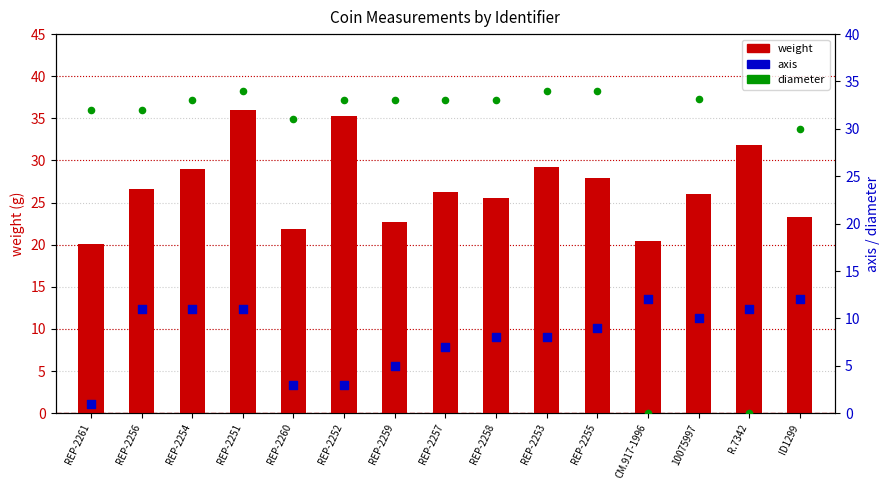

Which series has the widest spread of Y values?

diameter